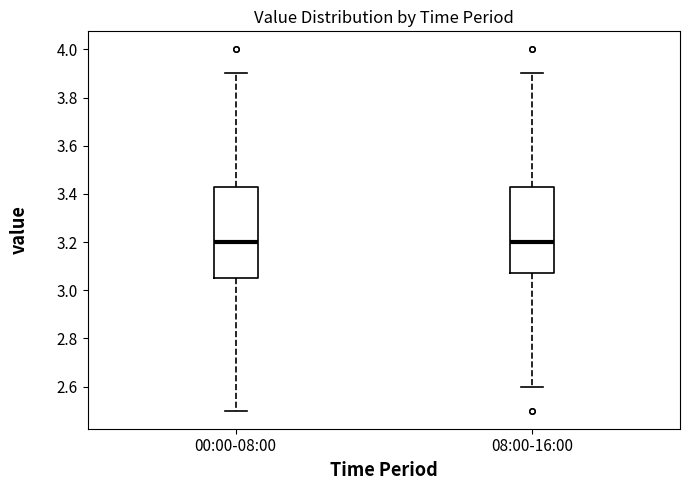

Where is the upper edge of the box for 00:00-08:00 on the y-axis? The values are not printed on the chart, so give them approximately, as read against the axis.

3.44